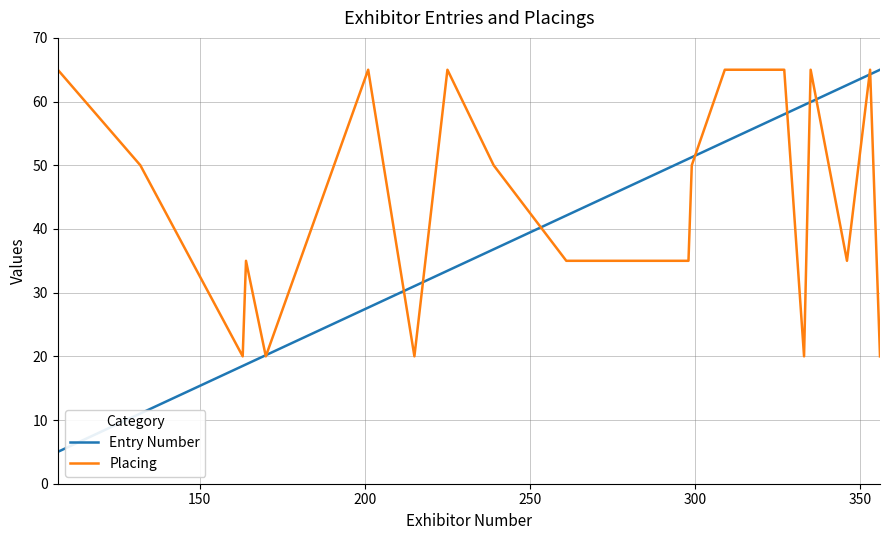

At how many categories does at least one series exceed 49?

15